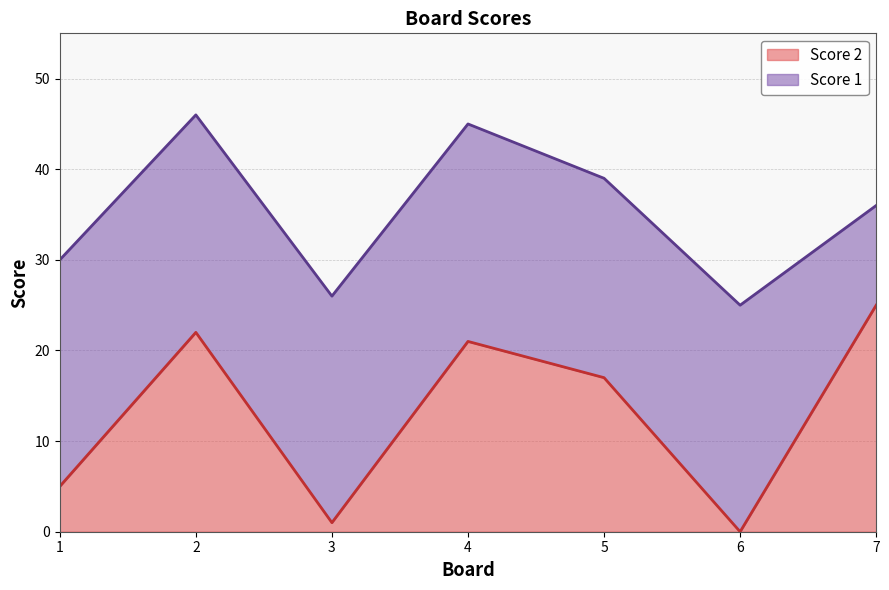

Rank the categories by value from highest to lowest.

7, 2, 4, 5, 1, 3, 6